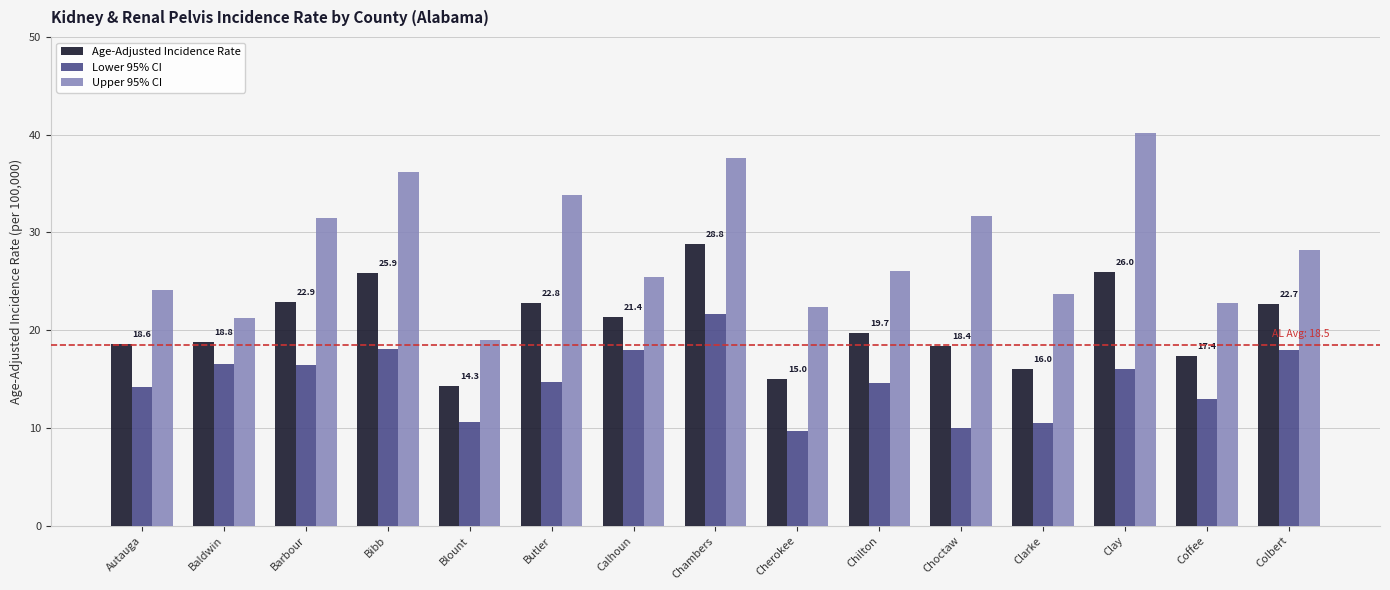

Between Bibb and Blount, which series saw the biggest shift?

Upper 95% CI